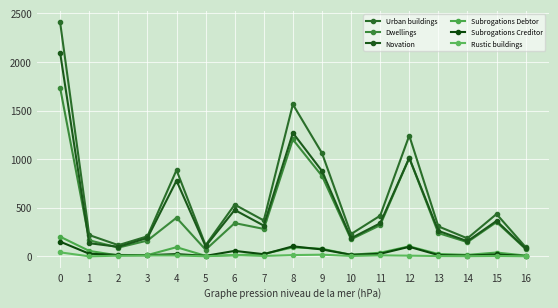

At which category does Subrogations Creditor reach its first local valley?

3